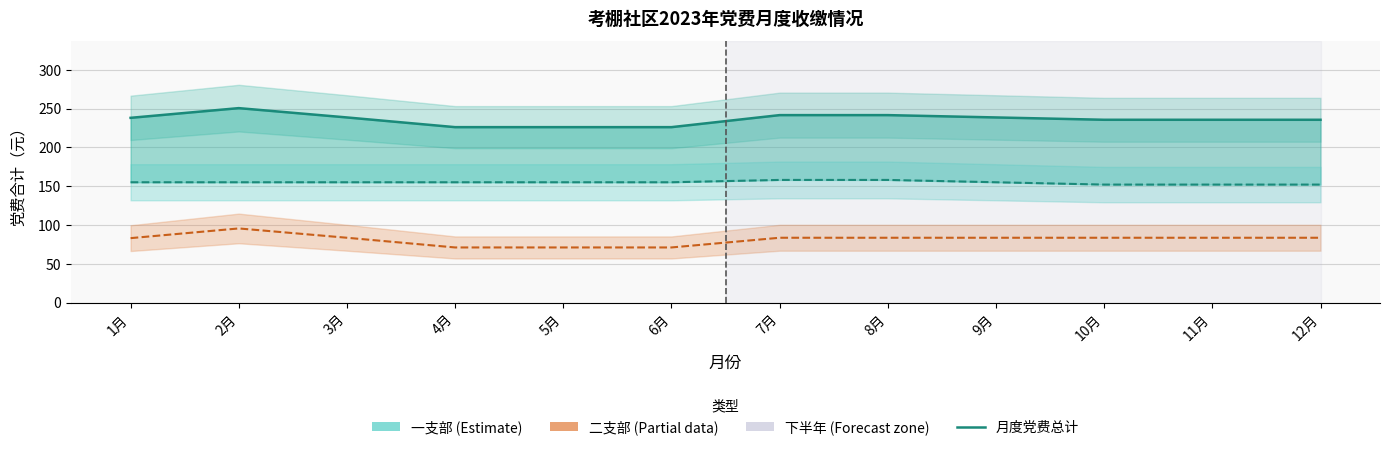

What is the average value of the 月度党费总计 series?

236.1